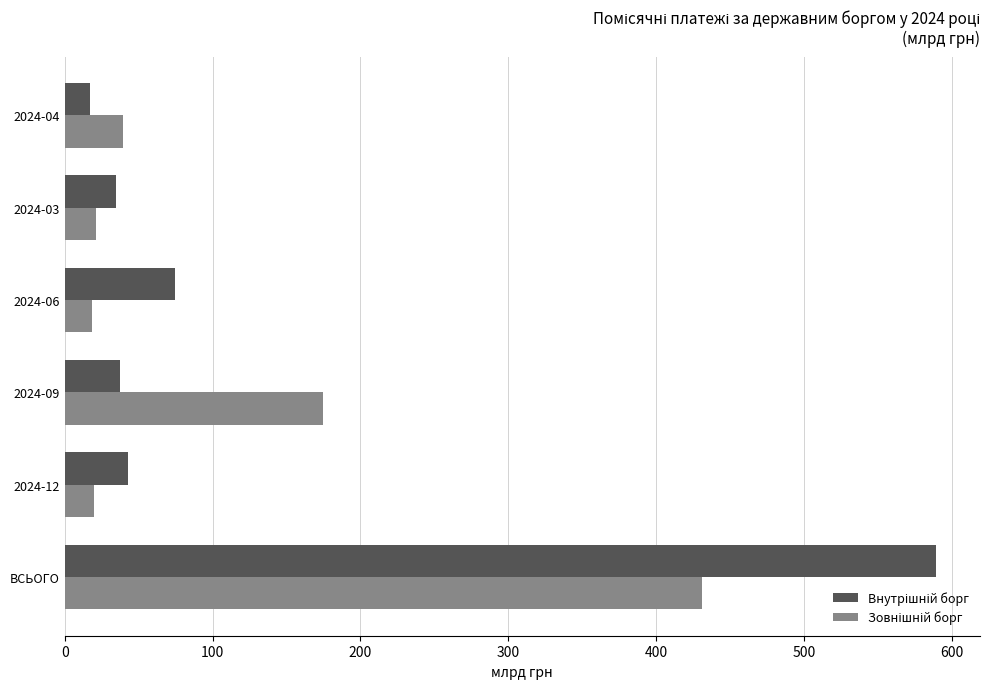

At which category is the sum across all series the highest?

ВСЬОГО